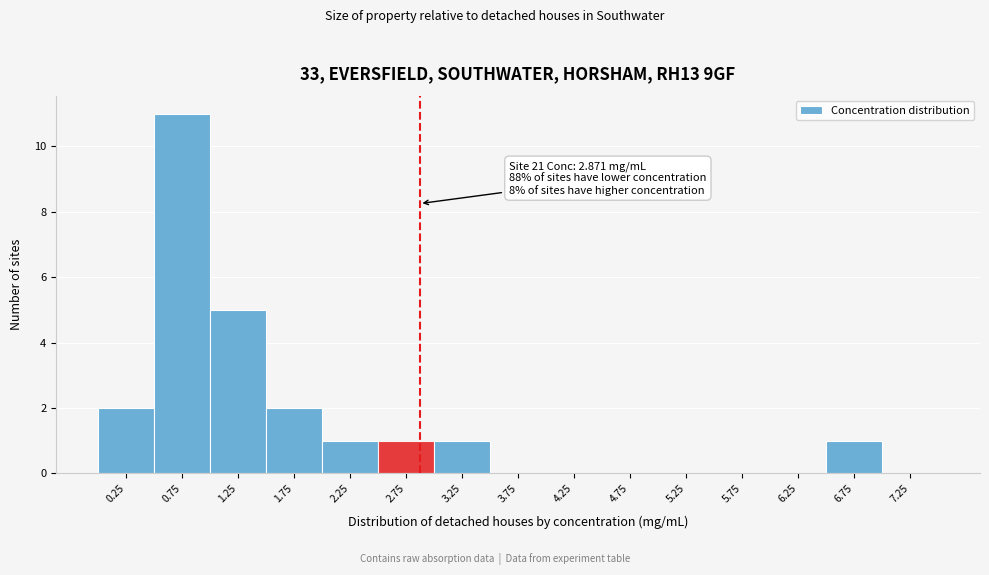

Which range on the x-axis has the tallest bar?

0.5 to 1.0